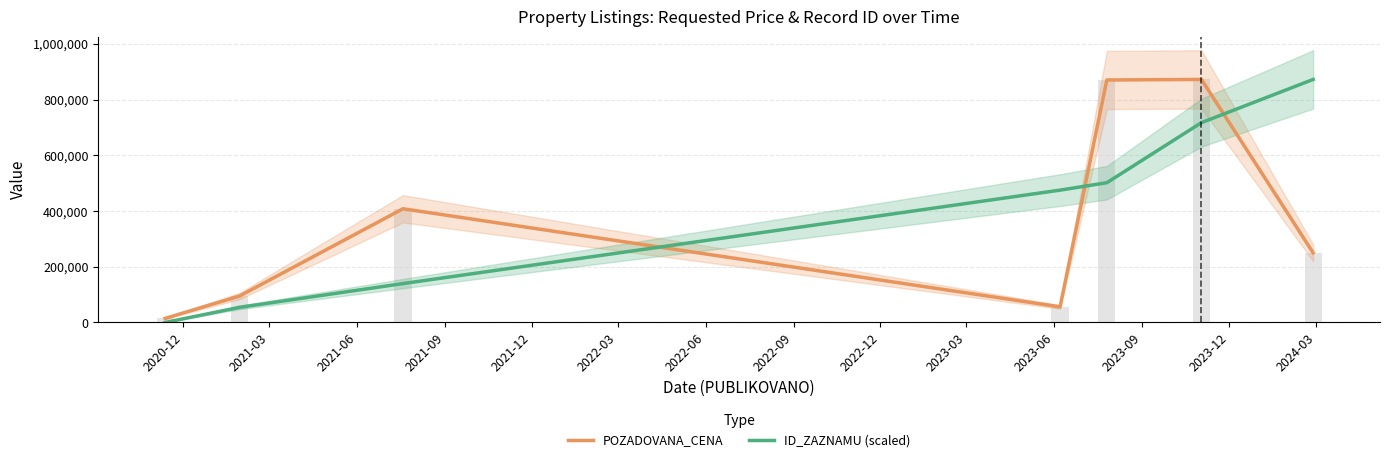

Which series changed the most between 2021-03 and 2021-12?

POZADOVANA_CENA